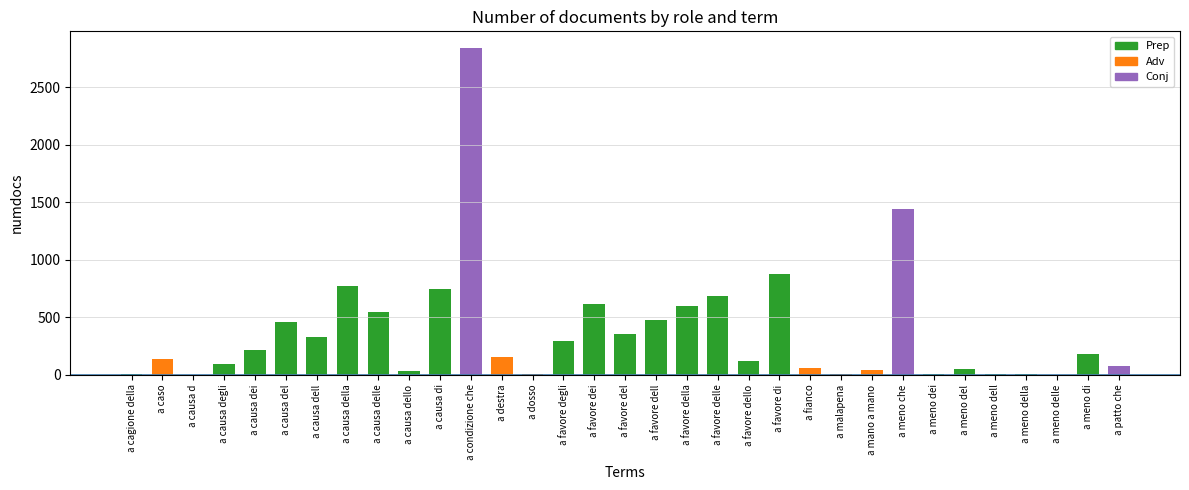

The chart shows a value of 454 at a favore delle. True or false?

False